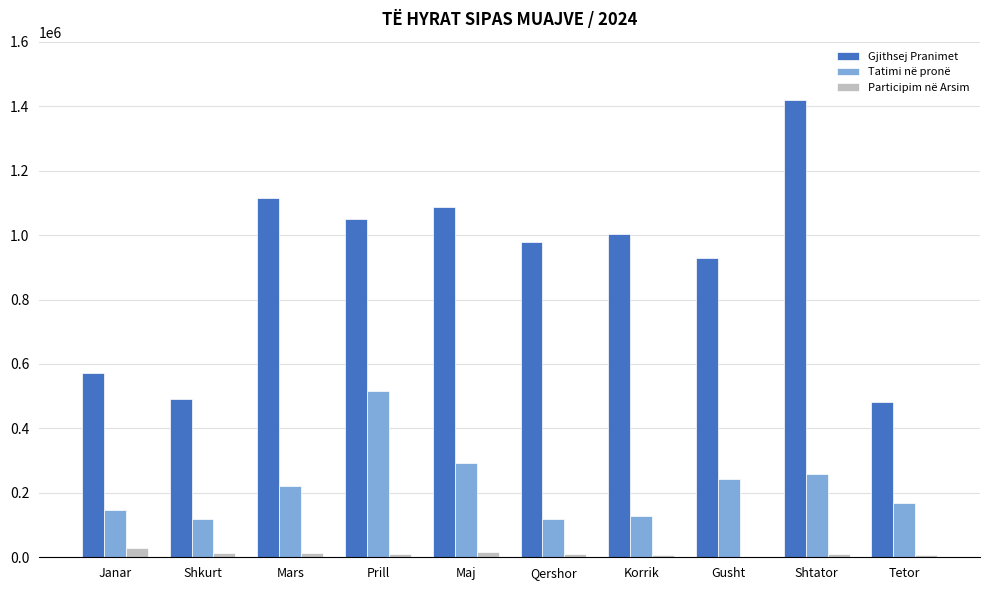

Which category has the highest value across all series?

Shtator